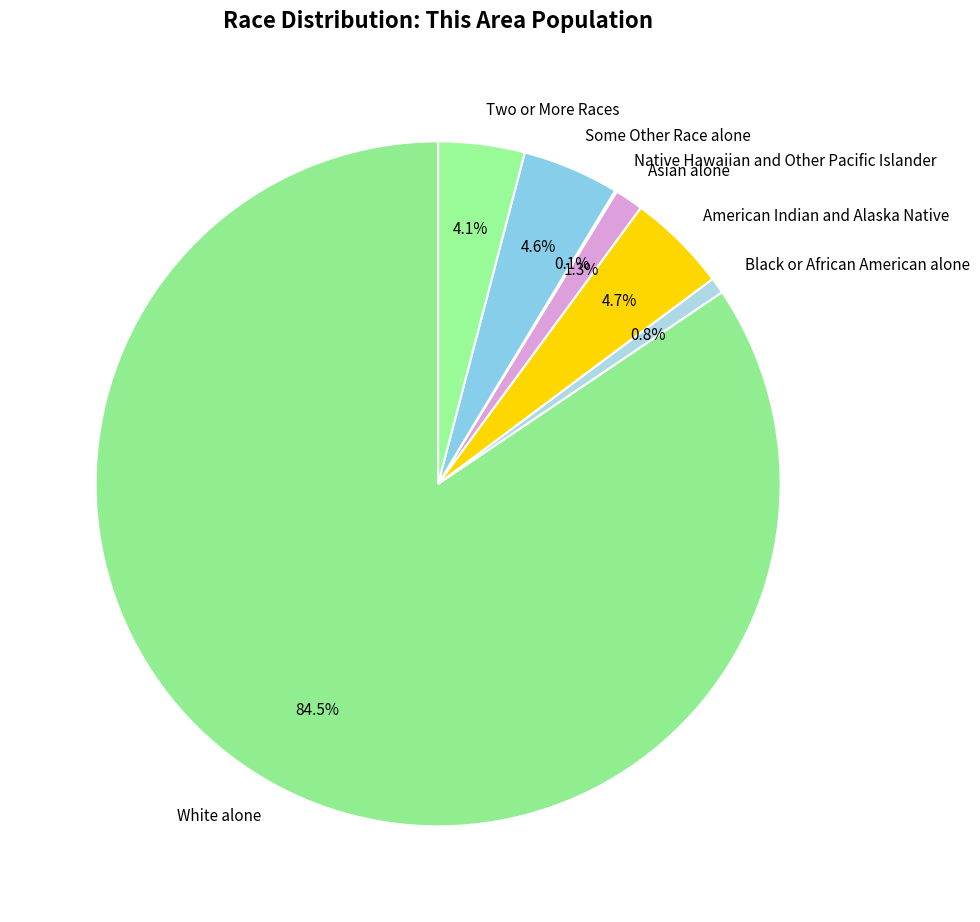

To the nearest percent, what is the combined percentage of American Indian and Alaska Native and Black or African American alone?

5%